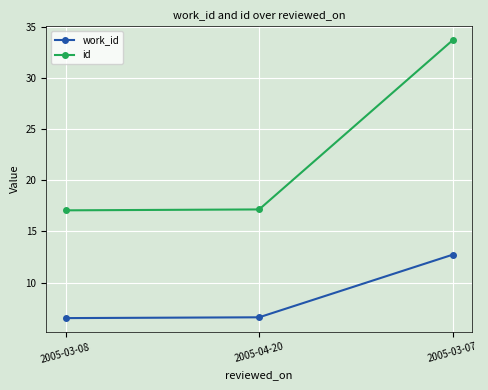

What is the greatest value displayed?

33.7